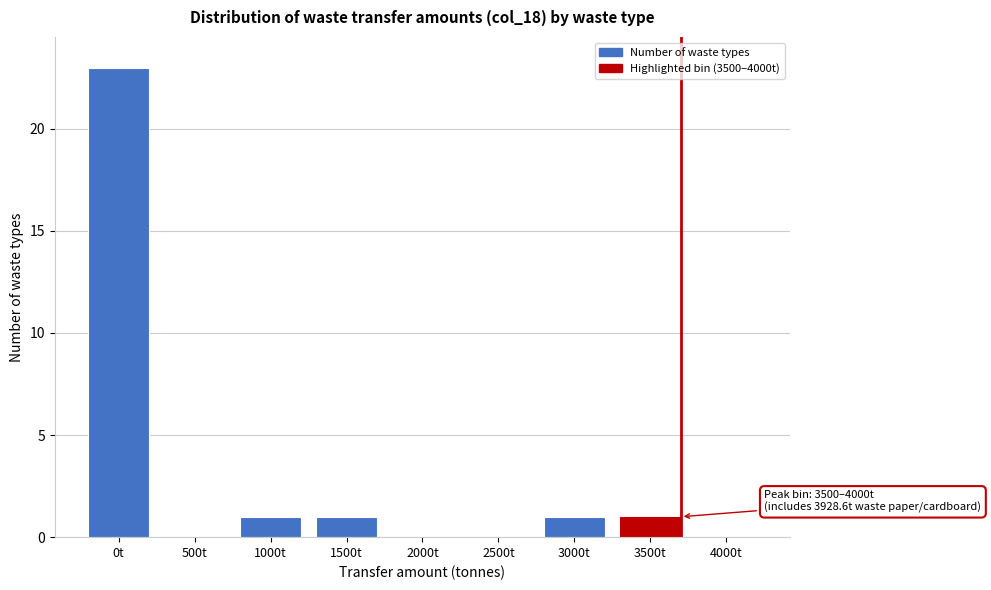

Reading right to left, transcribe all the data shown in this chart.

4000t=0	3500t=1	3000t=1	2500t=0	2000t=0	1500t=1	1000t=1	500t=0	0t=23